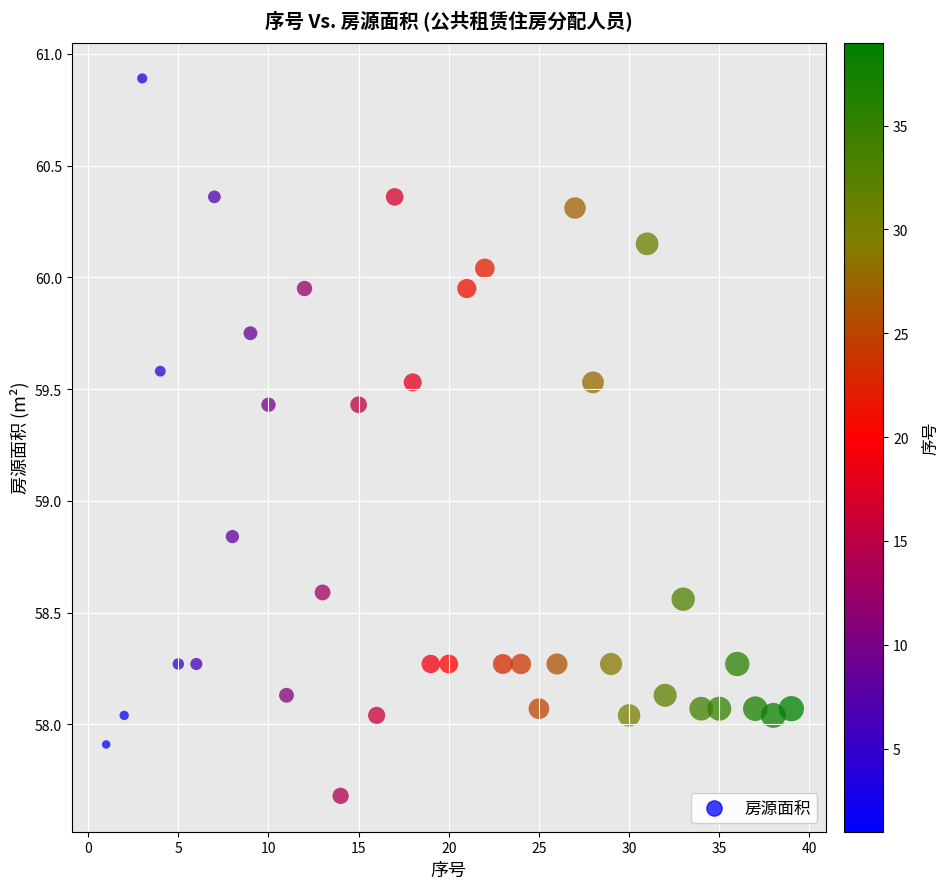

What is the range of X values (max minus min)?

38.0